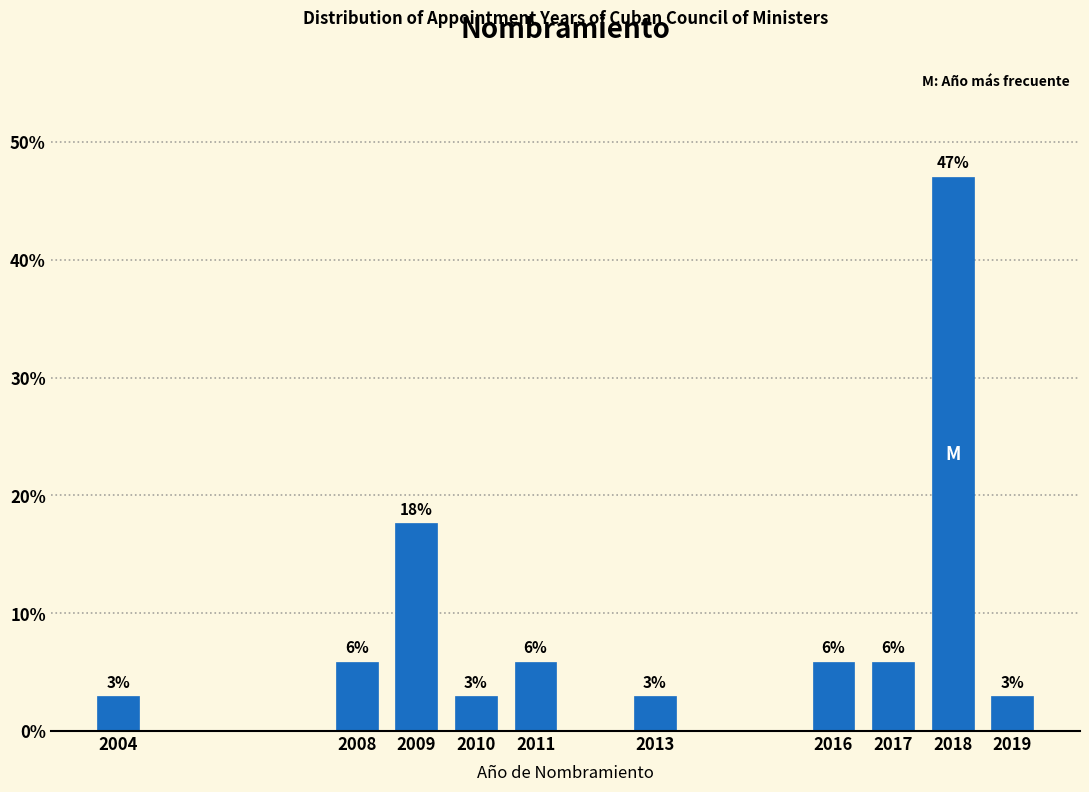

Are the bars horizontal?

No